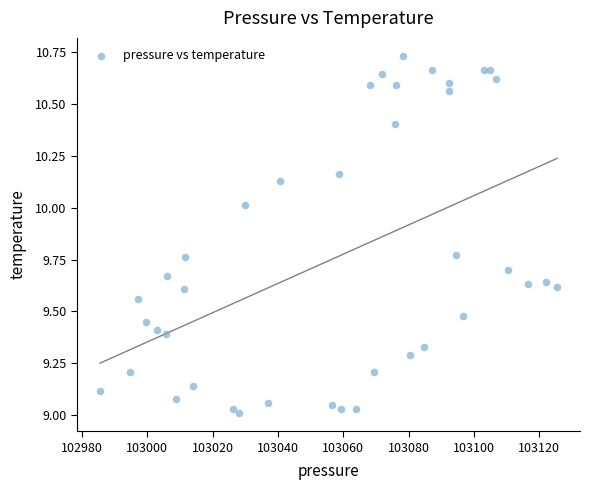

What is the range of Y values (max minus min)?

1.7